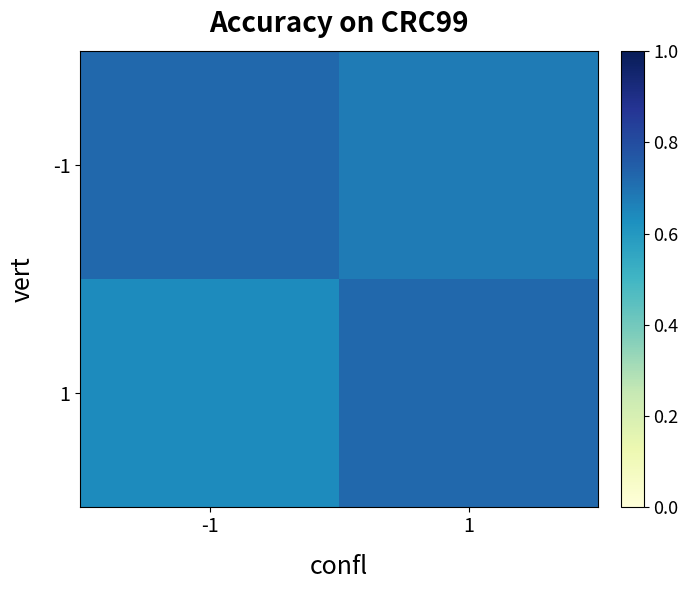

At how many categories does at least one series exceed 0?

2